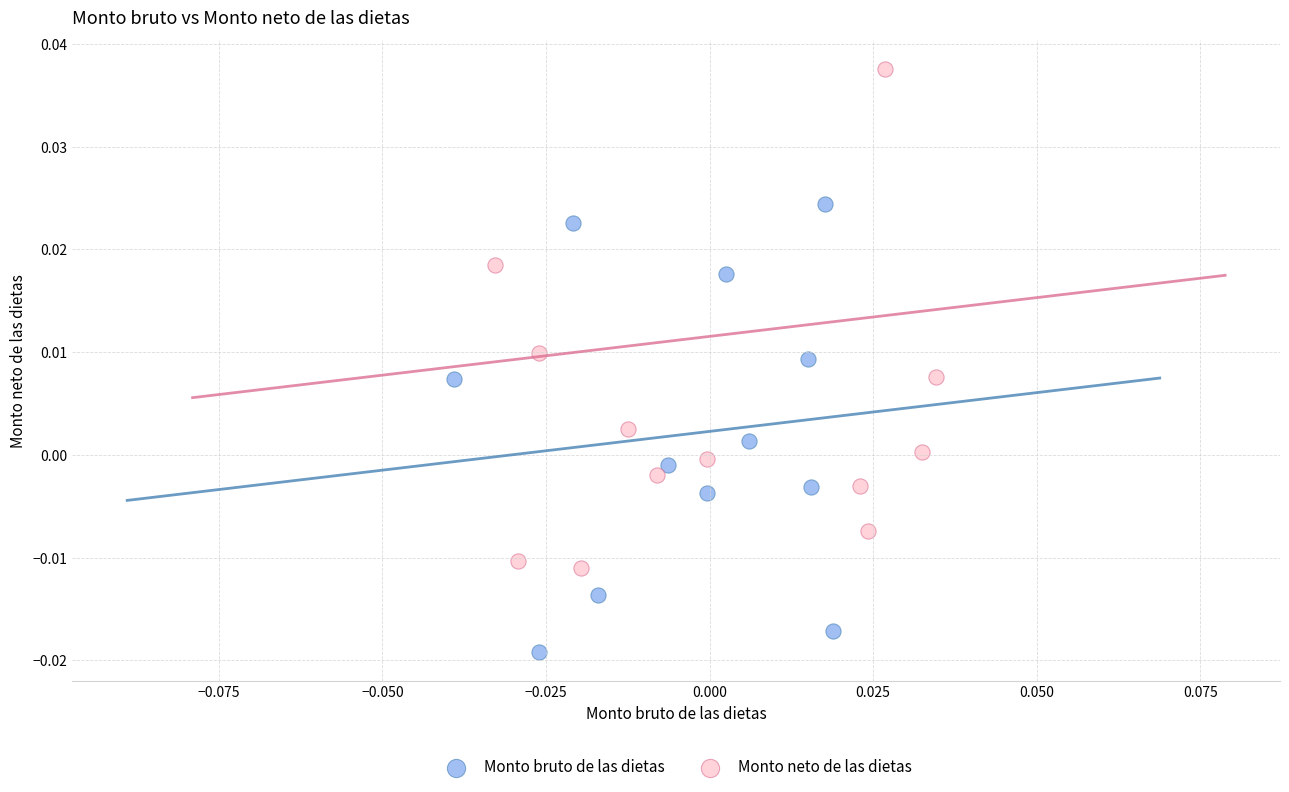

Which series contains the highest Y value?

Monto neto de las dietas